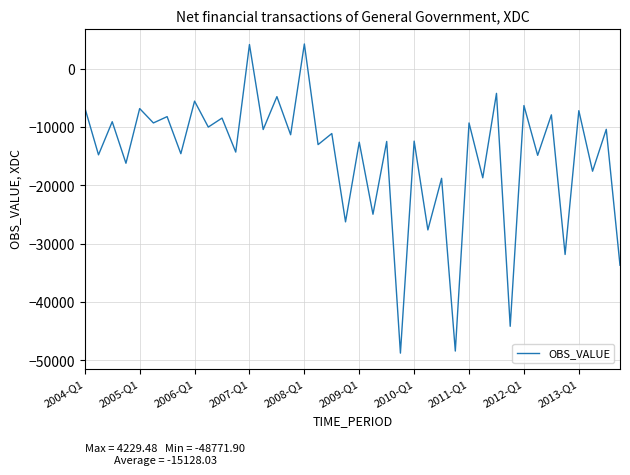

What is the minimum value shown in the chart?

-48771.9